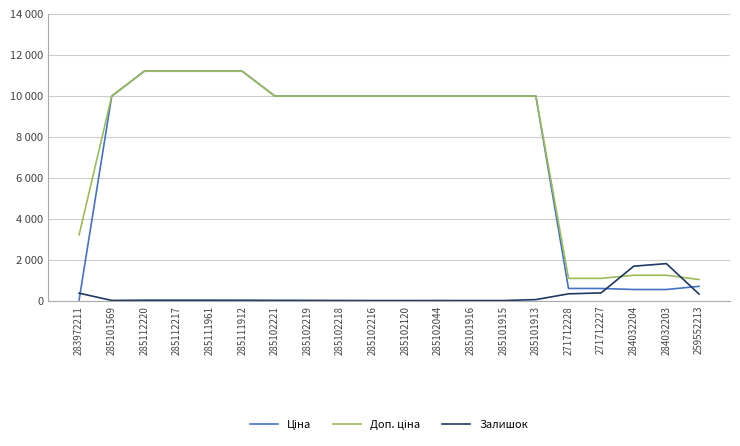

Is this an area chart (filled region under the line)?

No